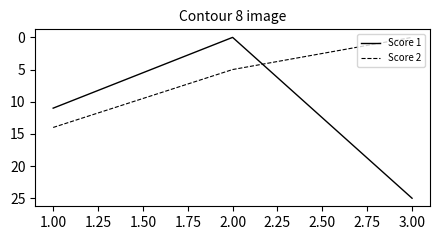

Does the chart display data point markers on the line(s)?

No